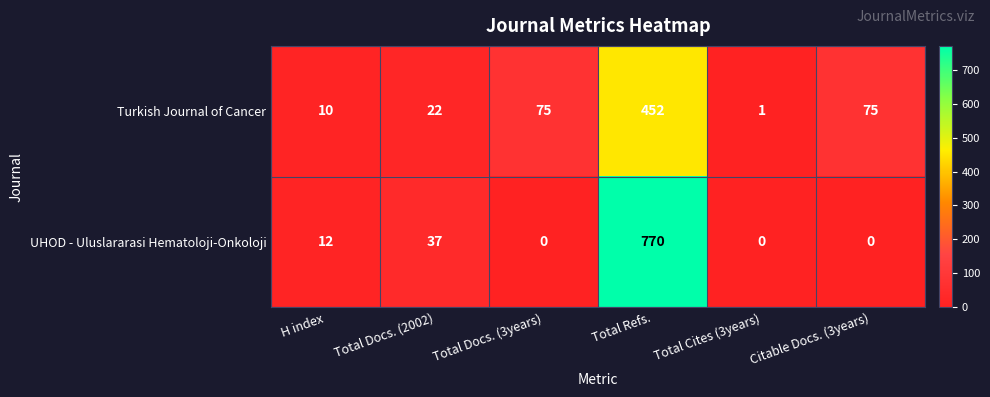

Which series changed the most between H index and Citable Docs. (3years)?

Turkish Journal of Cancer